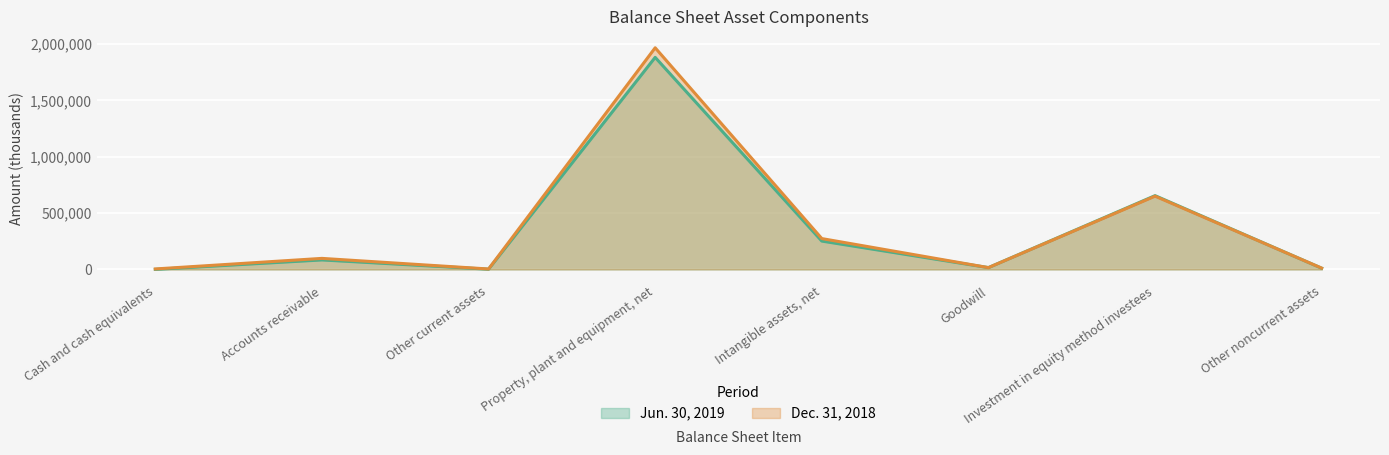

How many interior local peaks does the Dec. 31, 2018 series have?

3